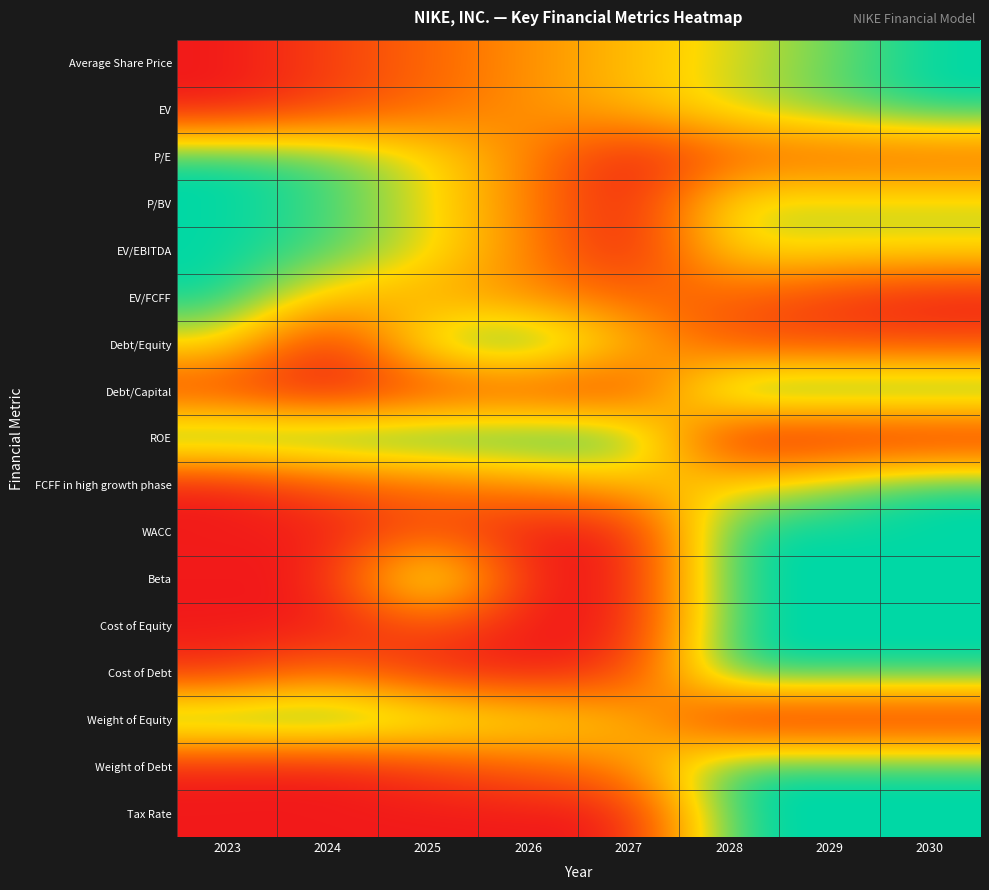

Reading left to right, transcribe all the data shown in this chart.

Average Share Price: 2023=0.0	2024=0.1	2025=0.3	2026=0.4	2027=0.6	2028=0.7	2029=0.9	2030=1.0
EV: 2023=0.0	2024=0.1	2025=0.3	2026=0.4	2027=0.6	2028=0.7	2029=0.9	2030=1.0
P/E: 2023=1.0	2024=0.9	2025=0.7	2026=0.4	2027=0.0	2028=0.3	2029=0.3	2030=0.3
P/BV: 2023=1.0	2024=0.9	2025=0.7	2026=0.4	2027=0.0	2028=0.8	2029=0.8	2030=0.8
EV/EBITDA: 2023=1.0	2024=0.9	2025=0.7	2026=0.4	2027=0.0	2028=0.7	2029=0.7	2030=0.7
EV/FCFF: 2023=1.0	2024=0.6	2025=0.5	2026=0.4	2027=0.3	2028=0.3	2029=0.1	2030=0.0
Debt/Equity: 2023=0.7	2024=0.0	2025=0.8	2026=1.0	2027=0.6	2028=0.2	2029=0.2	2030=0.2
Debt/Capital: 2023=0.1	2024=0.0	2025=0.2	2026=0.2	2027=0.1	2028=1.0	2029=1.0	2030=1.0
ROE: 2023=1.0	2024=1.0	2025=1.0	2026=1.0	2027=1.0	2028=0.0	2029=0.0	2030=0.0
FCFF in high growth phase: 2023=0.0	2024=0.2	2025=0.3	2026=0.4	2027=0.5	2028=0.7	2029=0.8	2030=1.0
WACC: 2023=0.0	2024=0.0	2025=0.2	2026=0.0	2027=0.0	2028=1.0	2029=1.0	2030=1.0
Beta: 2023=0.0	2024=0.0	2025=1.0	2026=0.0	2027=0.0	2028=1.0	2029=1.0	2030=1.0
Cost of Equity: 2023=0.0	2024=0.0	2025=0.2	2026=0.0	2027=0.0	2028=1.0	2029=1.0	2030=1.0
Cost of Debt: 2023=0.1	2024=0.3	2025=0.1	2026=0.0	2027=0.1	2028=1.0	2029=1.0	2030=1.0
Weight of Equity: 2023=1.0	2024=1.0	2025=0.9	2026=0.7	2027=0.6	2028=0.0	2029=0.0	2030=0.0
Weight of Debt: 2023=0.0	2024=0.0	2025=0.1	2026=0.3	2027=0.4	2028=1.0	2029=1.0	2030=1.0
Tax Rate: 2023=0.0	2024=0.0	2025=0.0	2026=0.0	2027=0.0	2028=1.0	2029=1.0	2030=1.0